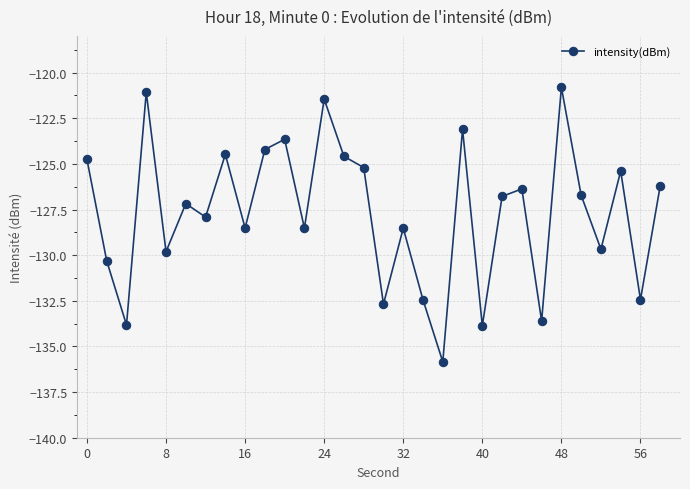

How many data points are above -126?

11